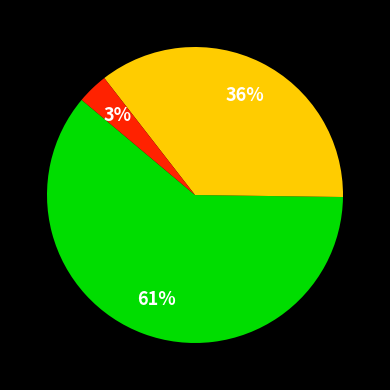

To the nearest percent, what is the average slice percentage?

33%